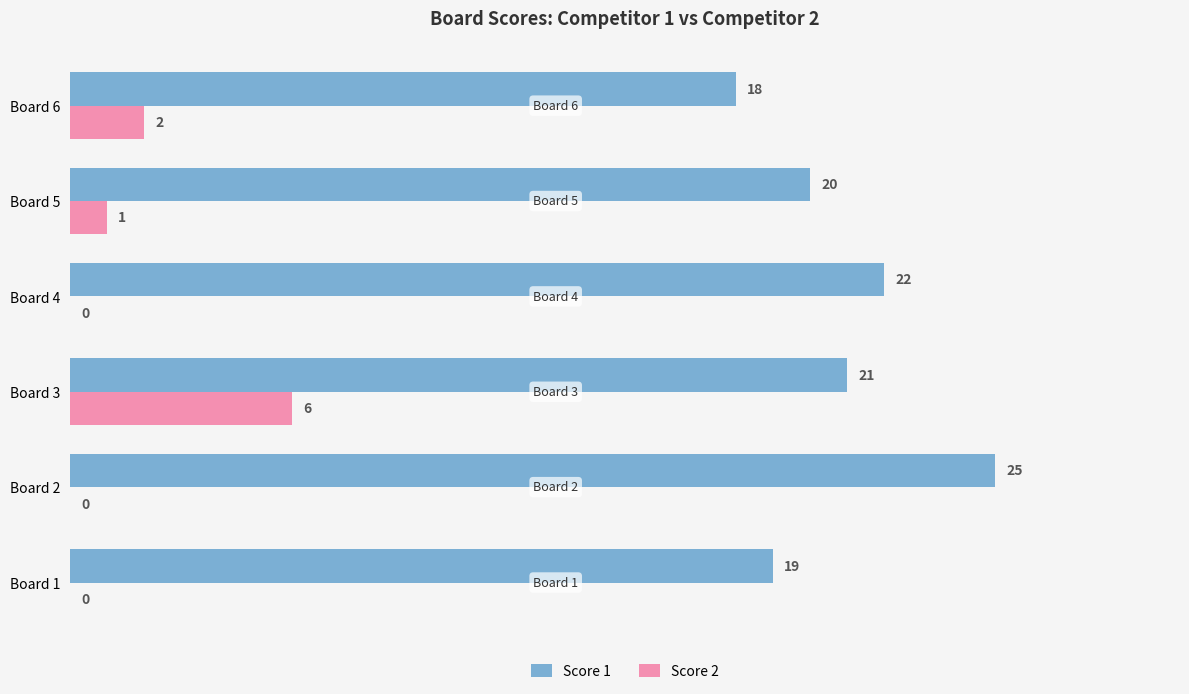

The Score 1 series shows 11 at Board 4. True or false?

False